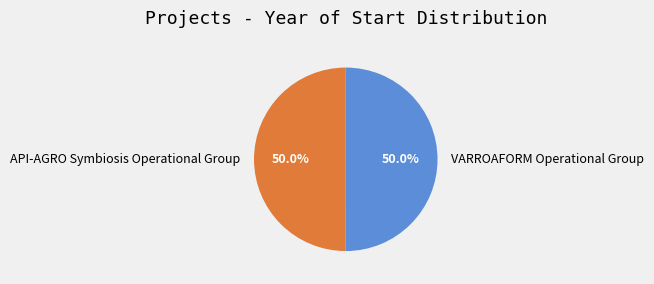

To the nearest percent, what is the combined percentage of API-AGRO Symbiosis Operational Group and VARROAFORM Operational Group?

100%